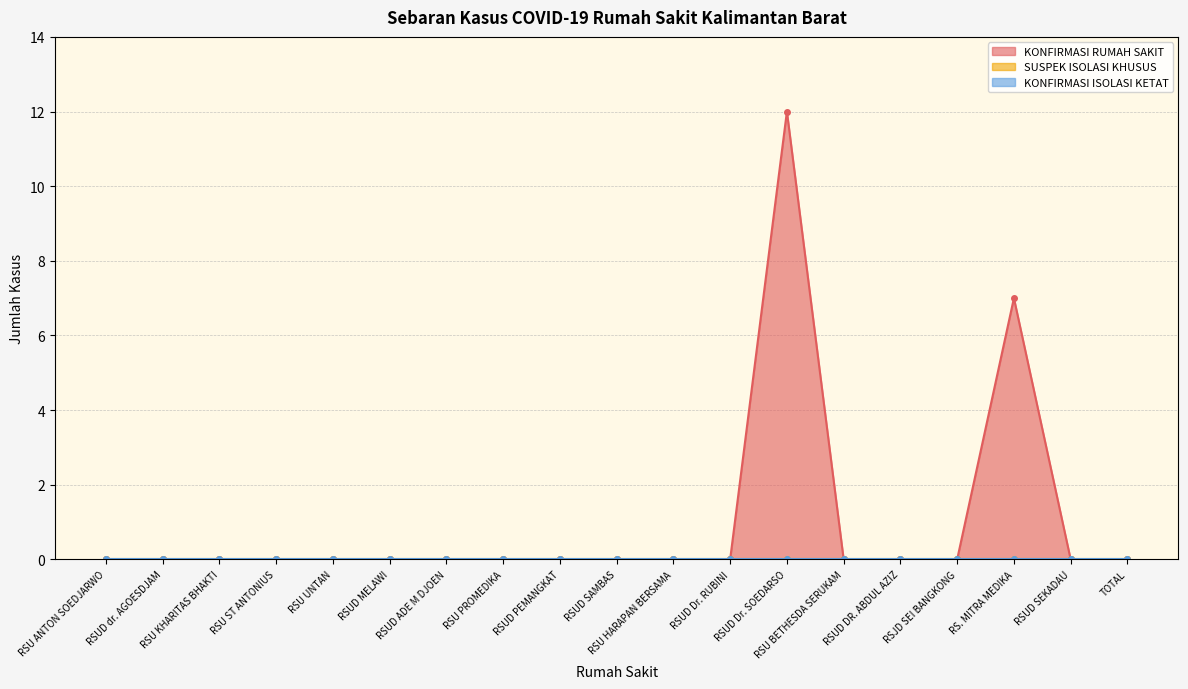

True or false: SUSPEK ISOLASI KHUSUS has more than 0 interior local peaks.

False